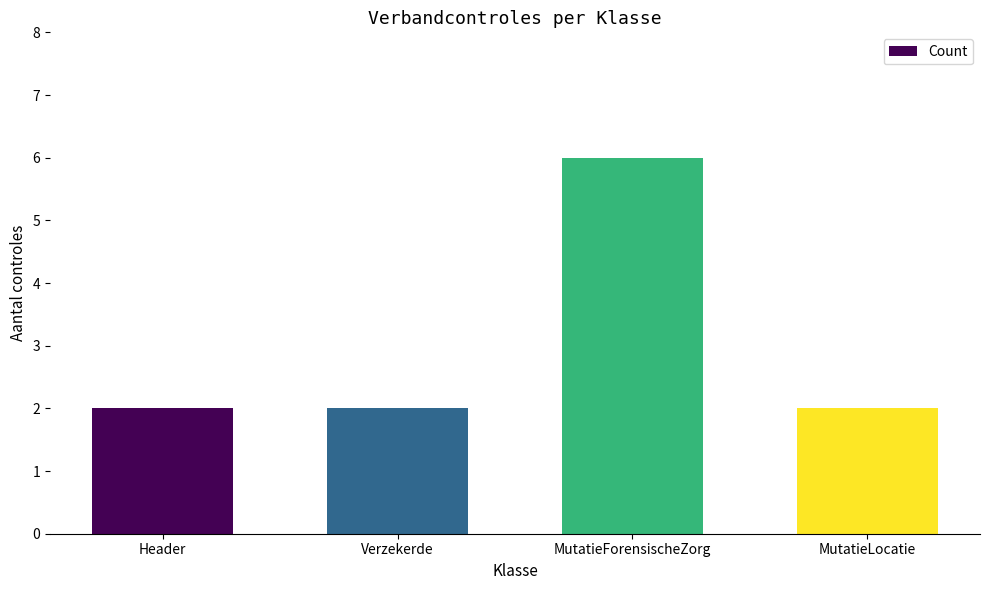

How many bars are there in total?

4